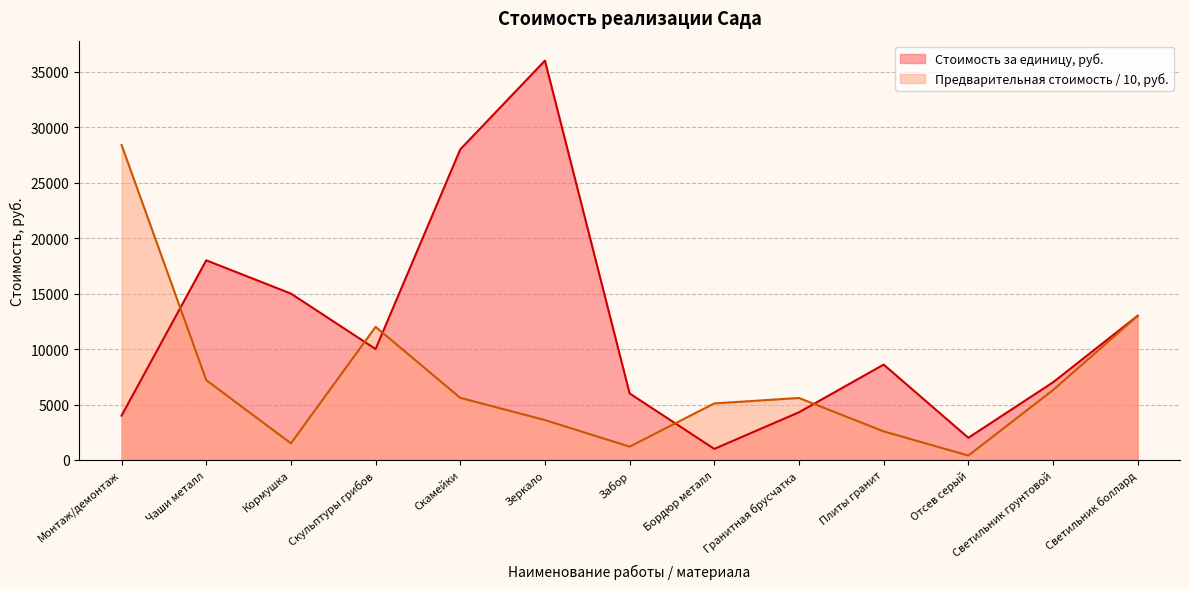

Which series has the largest total across all categories?

Стоимость за единицу, руб.